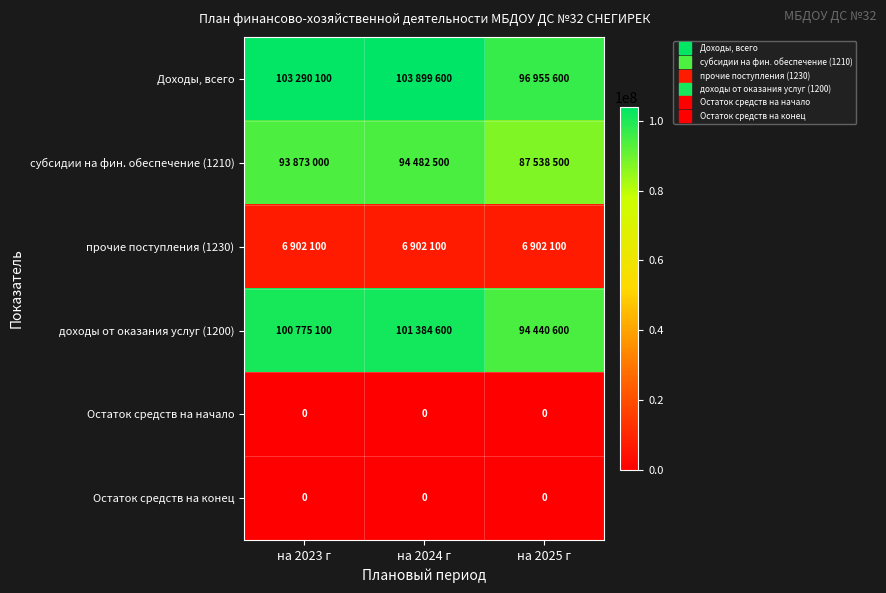

Is the value of прочие поступления (1230) at на 2023 г greater than the value of Остаток средств на начало at на 2024 г?

Yes